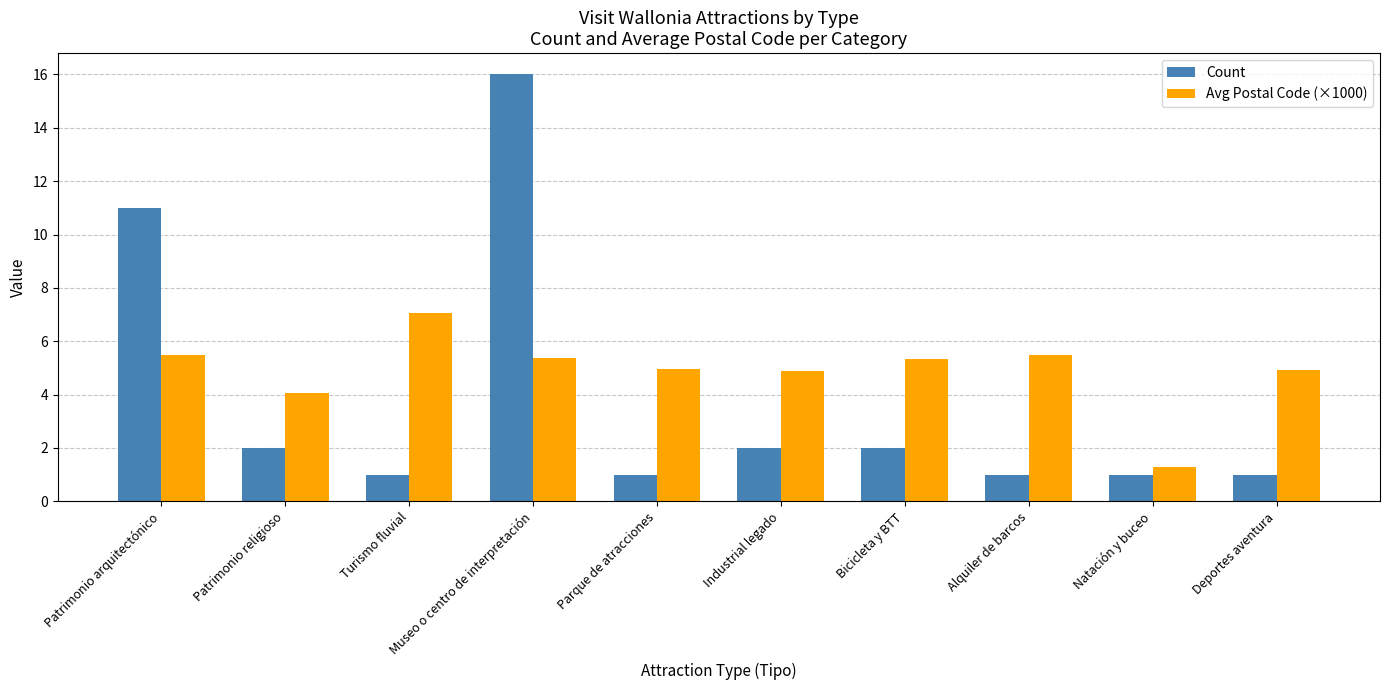

At which category is the sum across all series the highest?

Museo o centro de interpretación